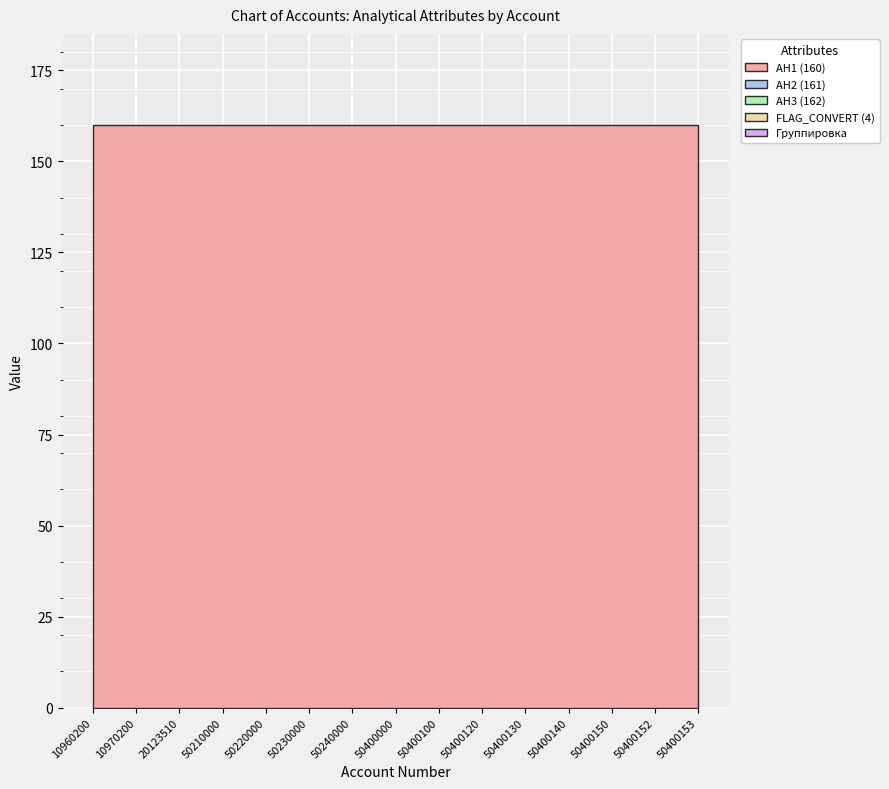

How many categories are shown in the chart?

15